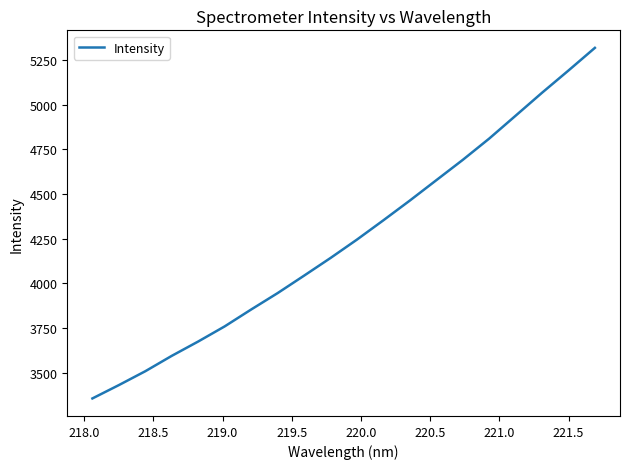

Reading right to left, extract all data points from this chart.

5317.1	5190.2	5065.8	4937.3	4809.1	4690.0	4576.3	4462.4	4352.1	4243.9	4141.0	4042.0	3944.4	3852.6	3758.2	3673.6	3593.3	3507.2	3429.5	3354.8